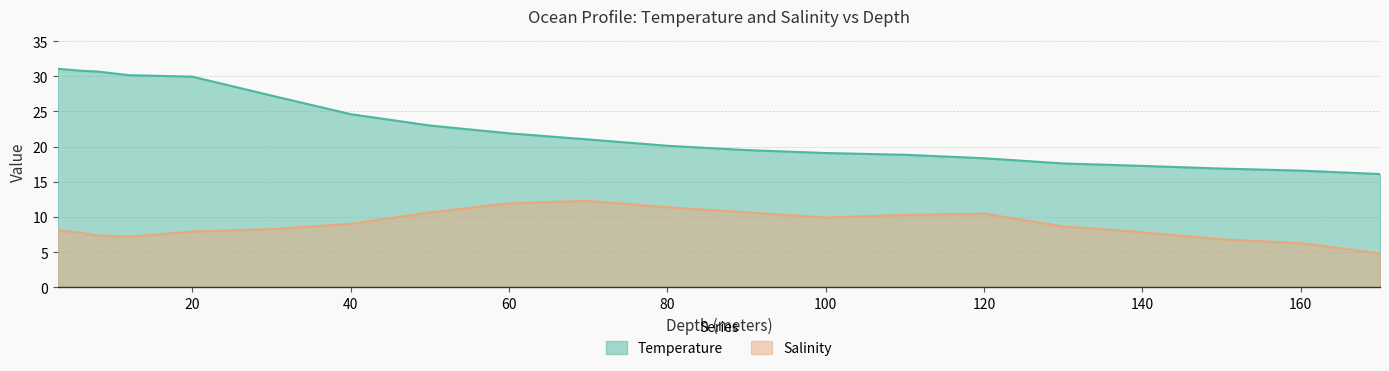

Does the chart display data point markers on the line(s)?

No